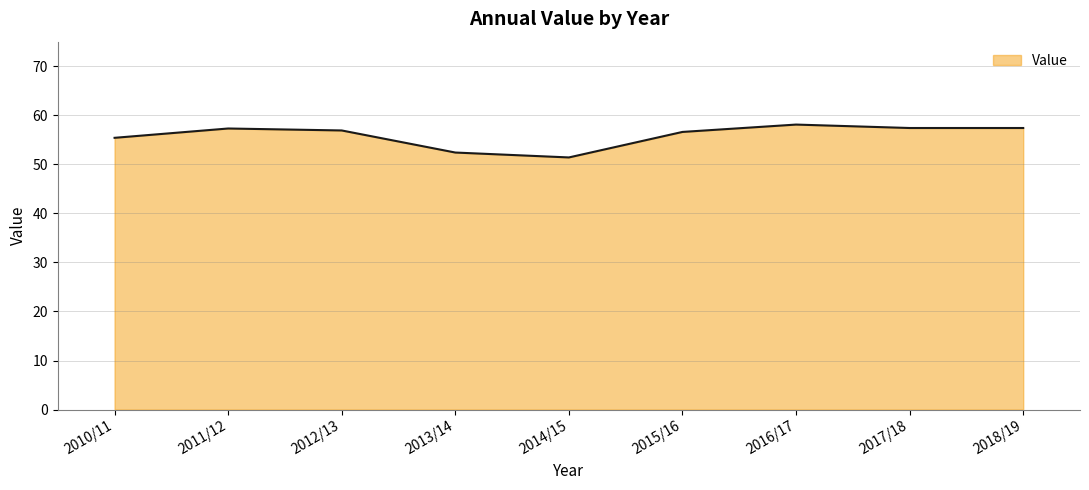

Which has a higher value, 2017/18 or 2014/15?

2017/18